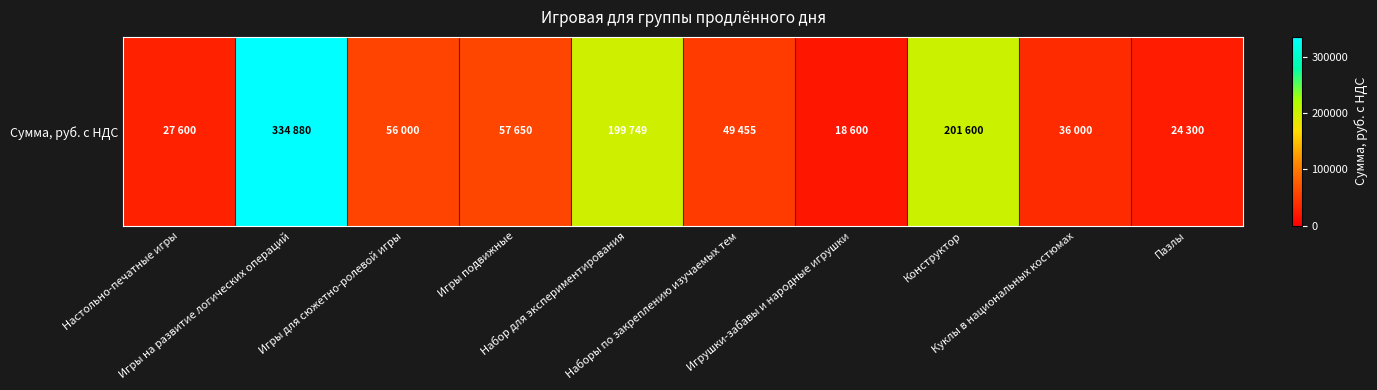

List the labels in order of value, largest first.

Игры на развитие логических операций, Конструктор, Набор для экспериментирования, Игры подвижные, Игры для сюжетно-ролевой игры, Наборы по закреплению изучаемых тем, Куклы в национальных костюмах, Настольно-печатные игры, Пазлы, Игрушки-забавы и народные игрушки